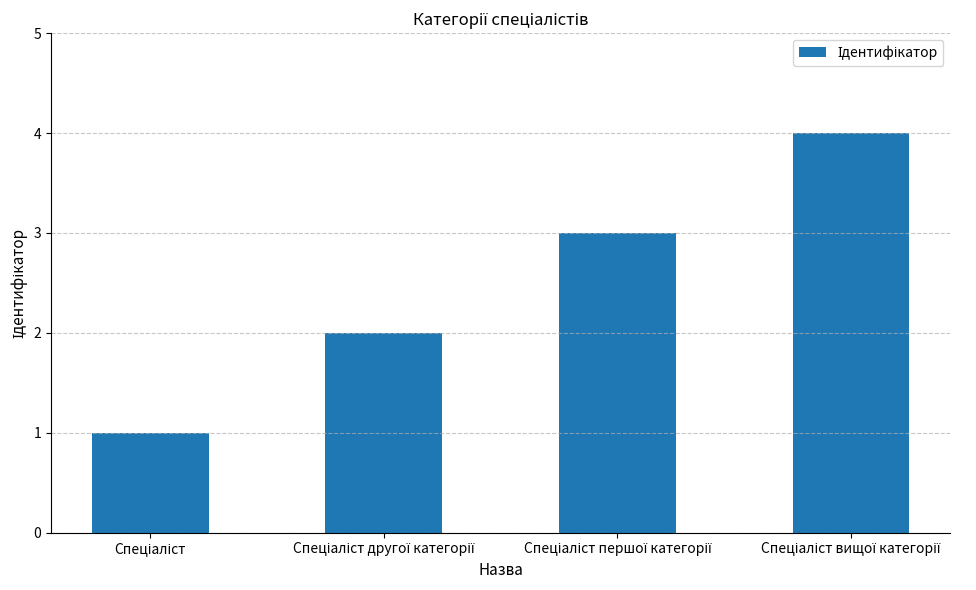

What is the greatest value displayed?

4